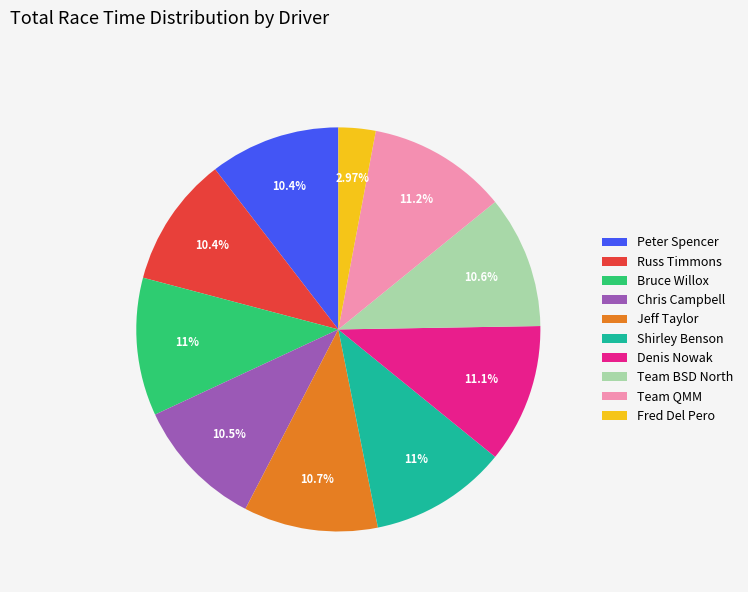

Count the number of slices in the pie.

10